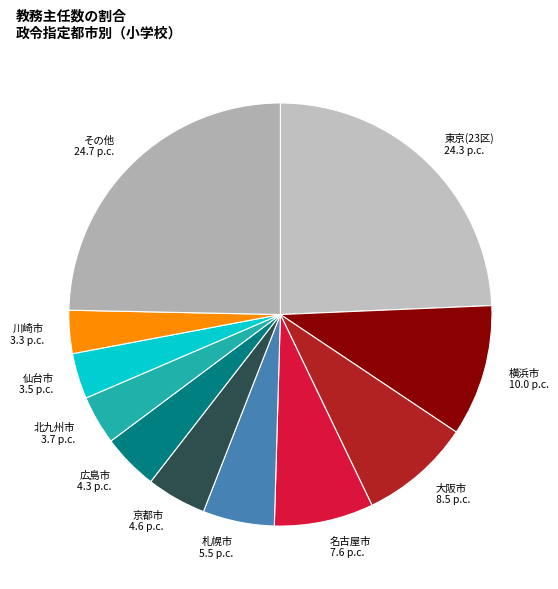

Is the sum of 北九州市 and 名古屋市 greater than half?

No